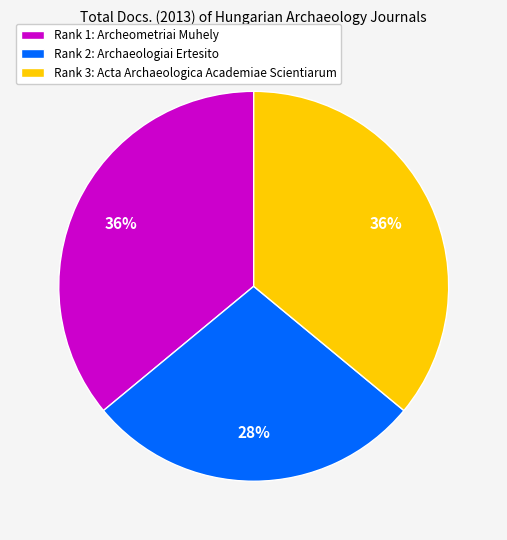

Count the number of slices in the pie.

3